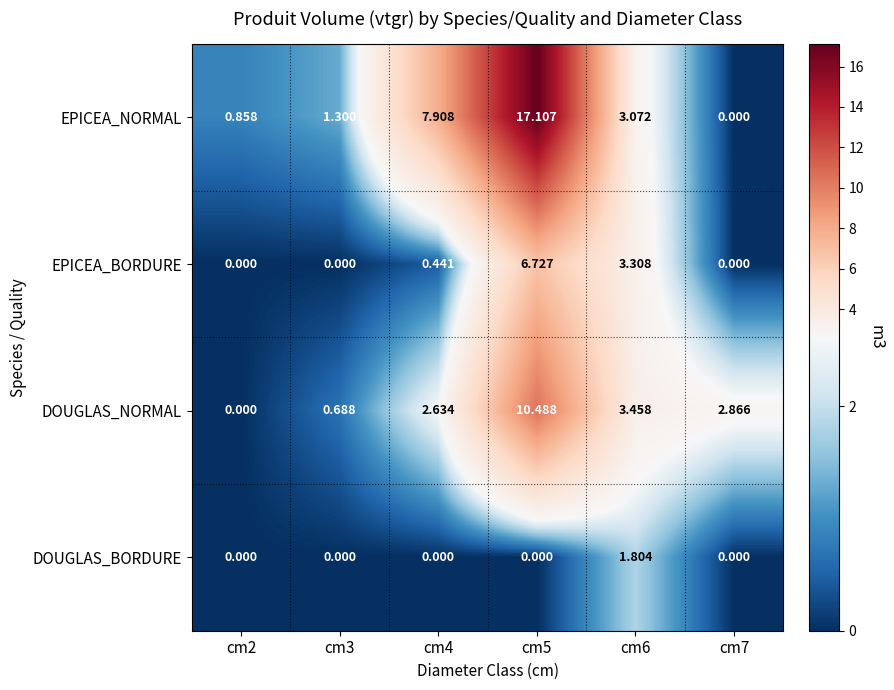

List the series in order of their peak value, lowest first.

DOUGLAS_BORDURE, EPICEA_BORDURE, DOUGLAS_NORMAL, EPICEA_NORMAL